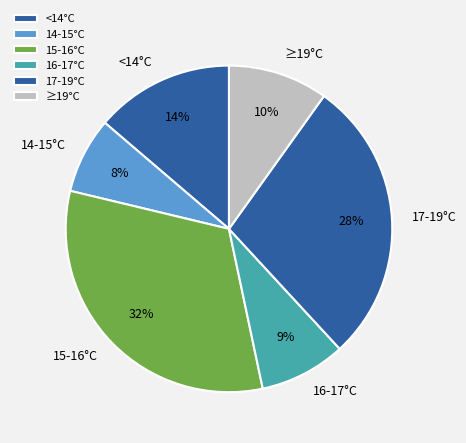

Between 15-16°C and 17-19°C, which is larger?

15-16°C